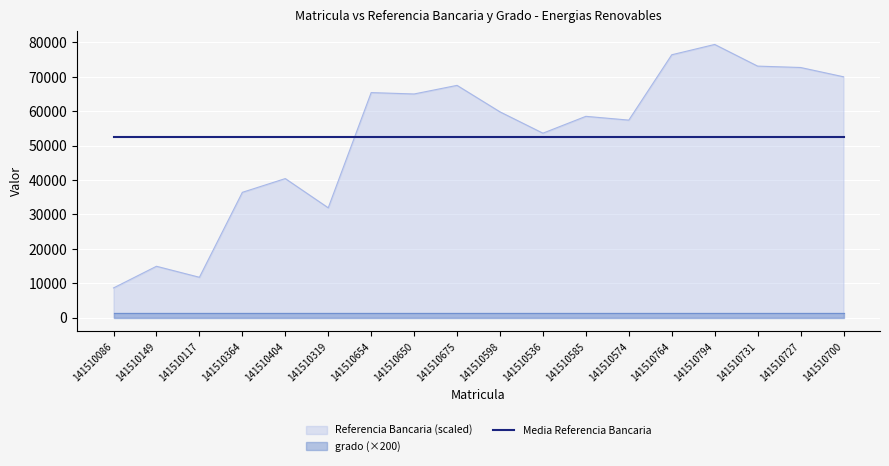

Which category has the lowest value in the Referencia Bancaria (scaled) series?

141510086